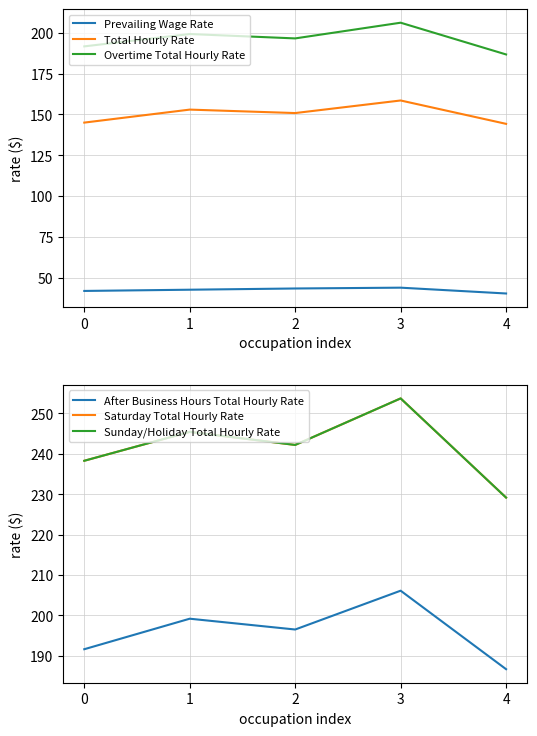

What is the lowest value of the Overtime Total Hourly Rate series?

186.7